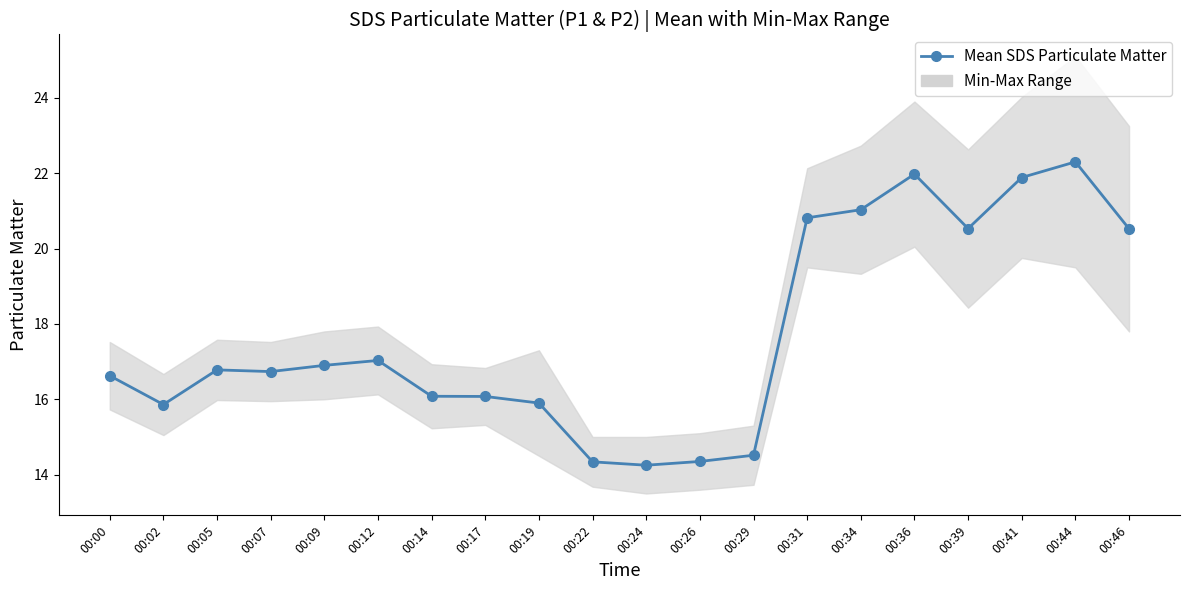

How many data points are less than 16?

6